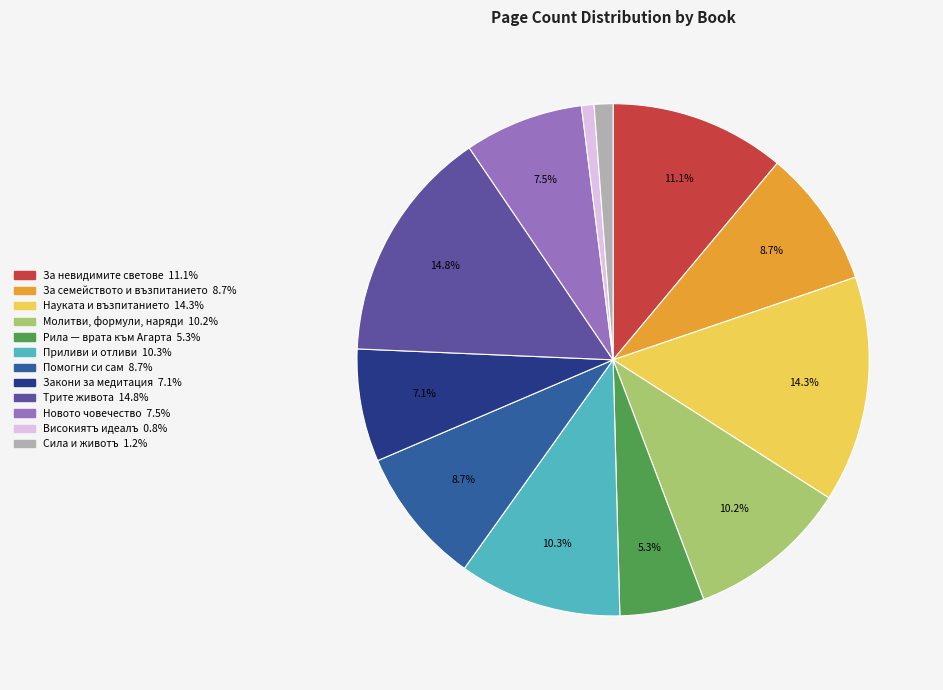

Is there any slice that represents more than half of the pie?

No